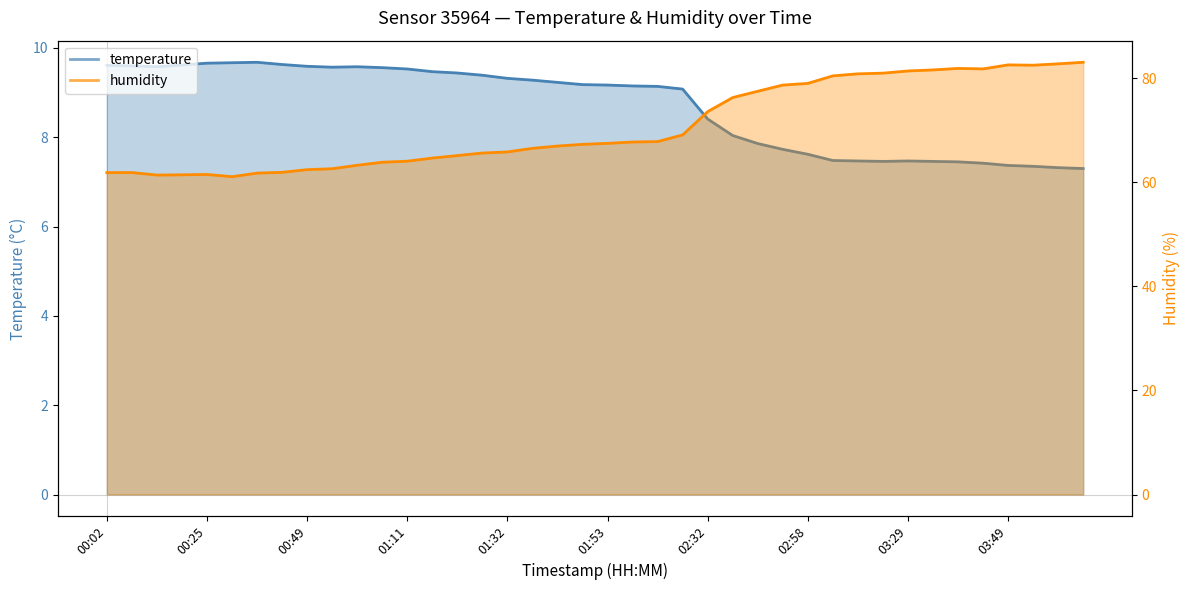

List the labels in order of humidity value, largest first.

04:05, 04:00, 03:49, 03:55, 03:39, 03:44, 03:34, 03:29, 03:24, 03:19, 03:14, 02:58, 02:53, 02:48, 02:43, 02:32, 02:10, 02:04, 01:59, 01:53, 01:48, 01:43, 01:37, 01:32, 01:27, 01:21, 01:16, 01:11, 01:05, 01:00, 00:55, 00:49, 00:44, 00:08, 00:02, 00:38, 00:25, 00:19, 00:13, 00:32